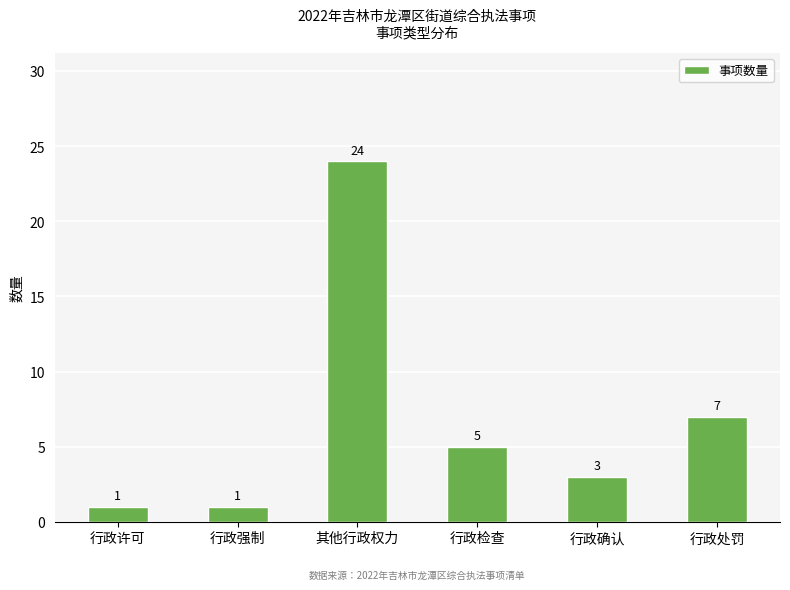

What is the greatest value displayed?

24